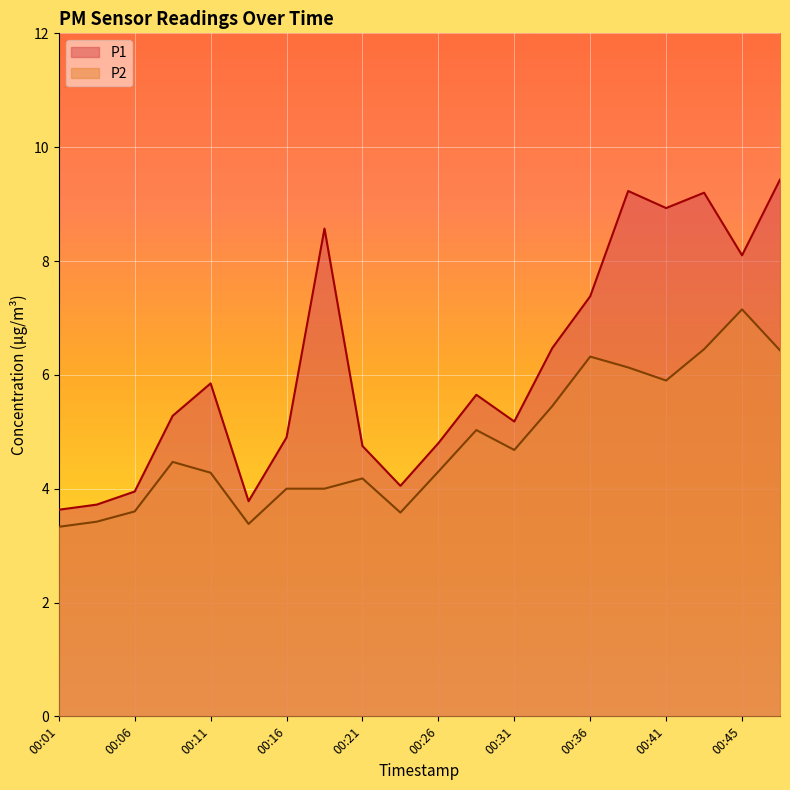

Count the number of categories in the chart.

20